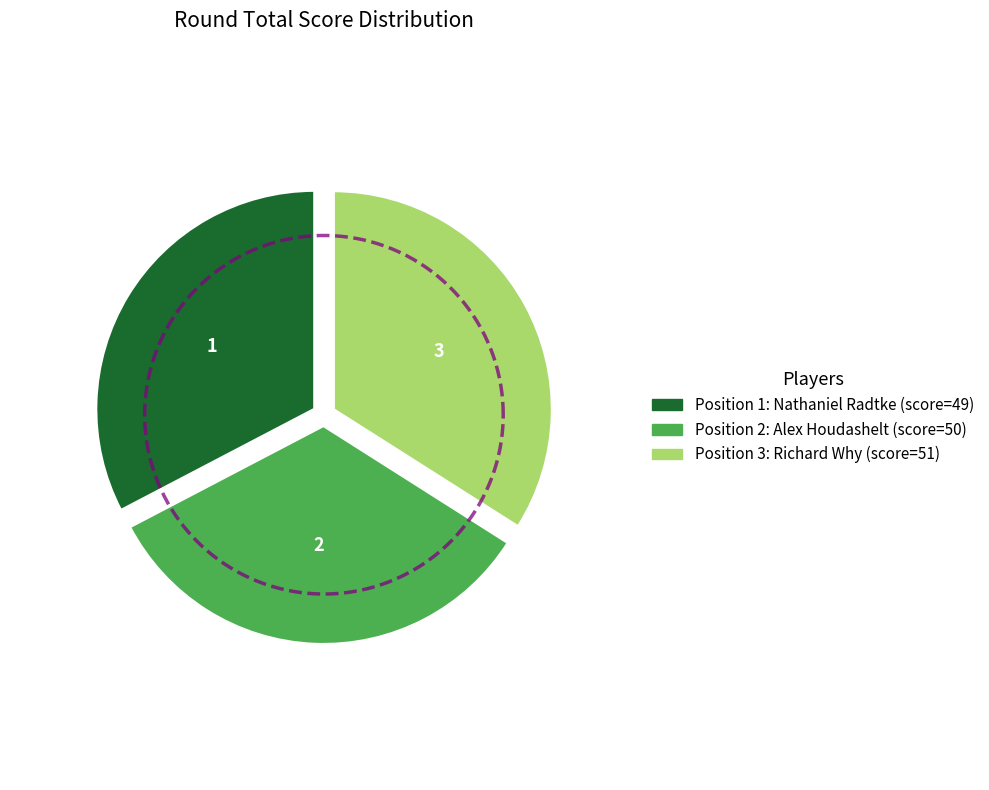

To the nearest percent, what is the combined percentage of Alex Houdashelt and Richard Why?

67%